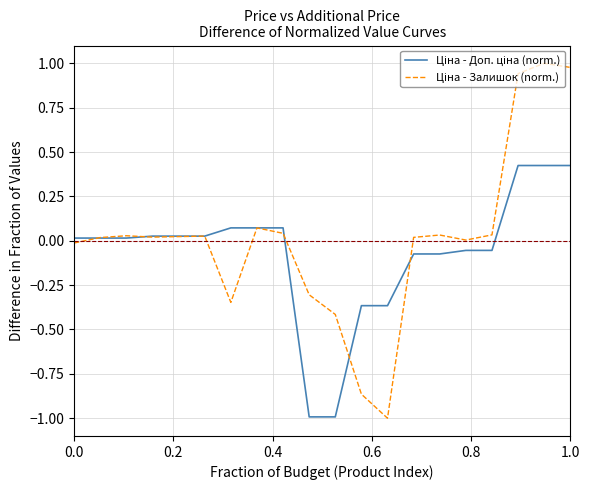

What is the minimum value shown in the chart?

-1.0